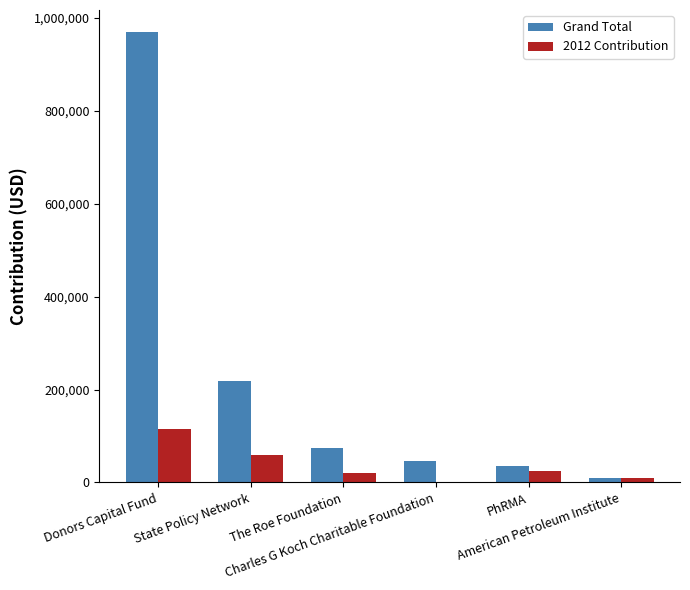

Where is 2012 Contribution nearest to the value 57000?

State Policy Network